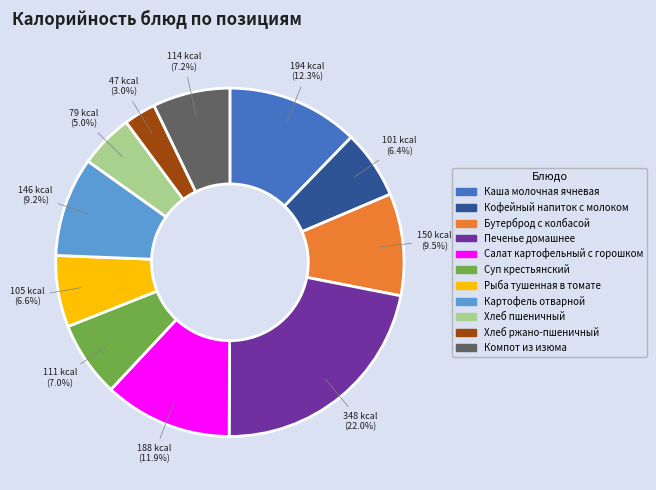

To the nearest percent, what is the difference between the Кофейный напиток с молоком and Картофель отварной slice percentages?

3%